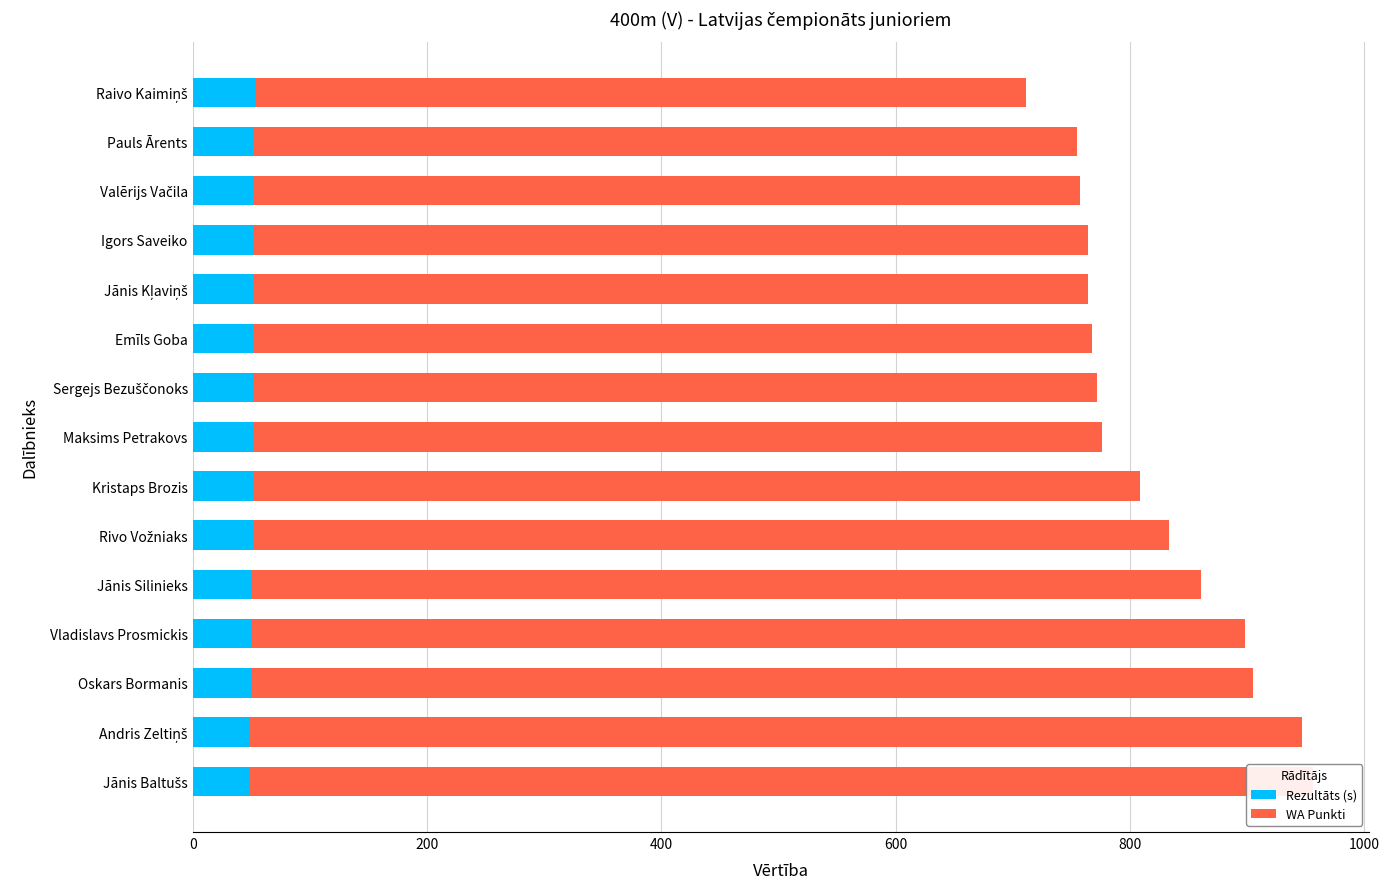

What are all the series names shown in the legend?

Rezultāts (s), WA Punkti